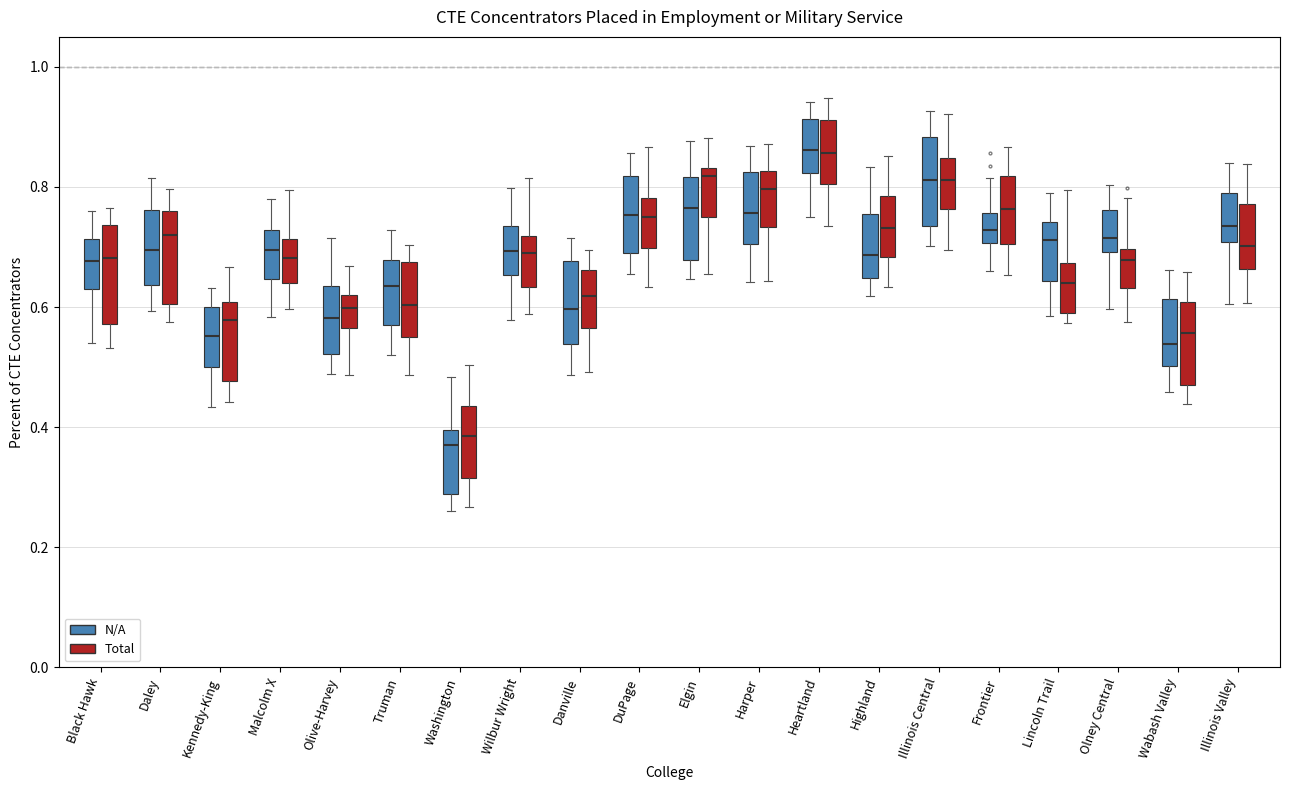

Where does the median line of the box for Washington (N/A) sit on the y-axis? The values are not printed on the chart, so give them approximately, as read against the axis.

0.36